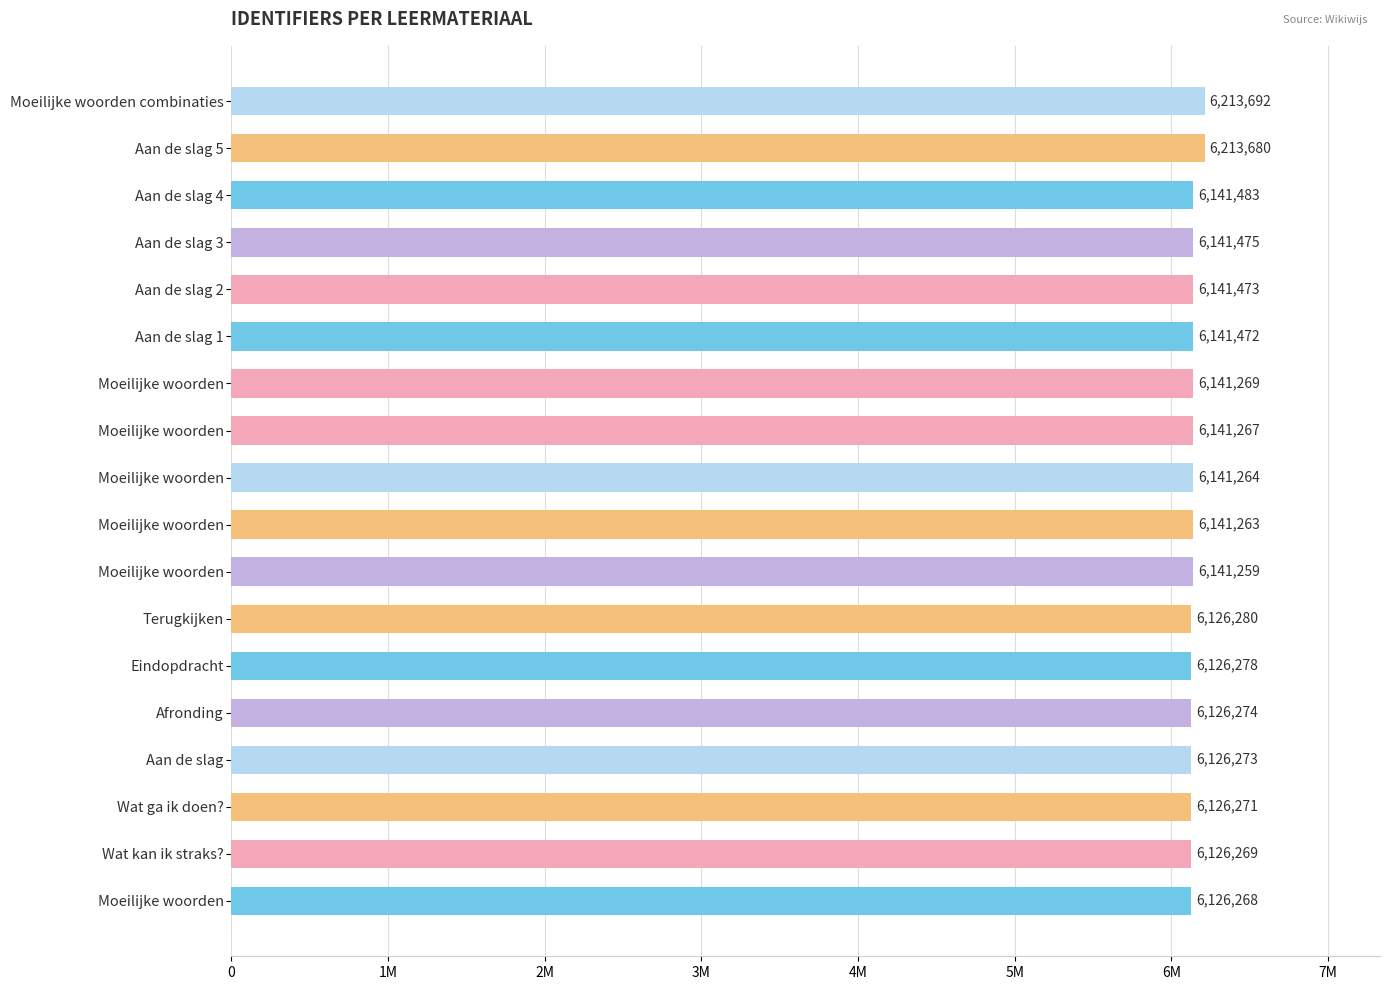

Are the bars horizontal?

Yes